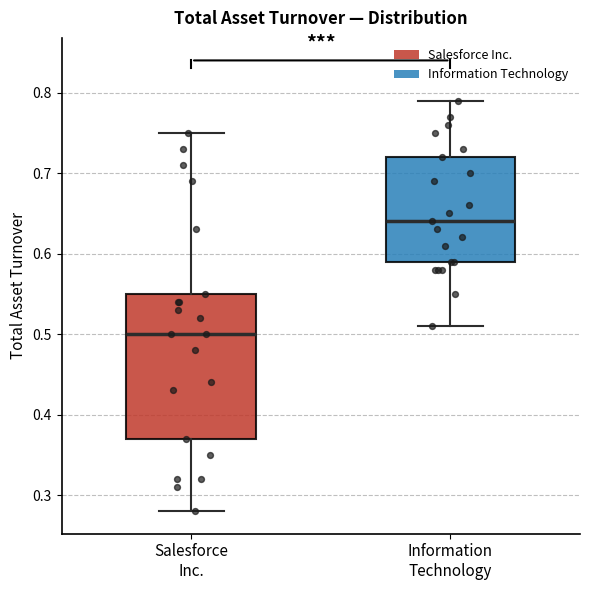

Which box's median line is the highest?

Information Technology